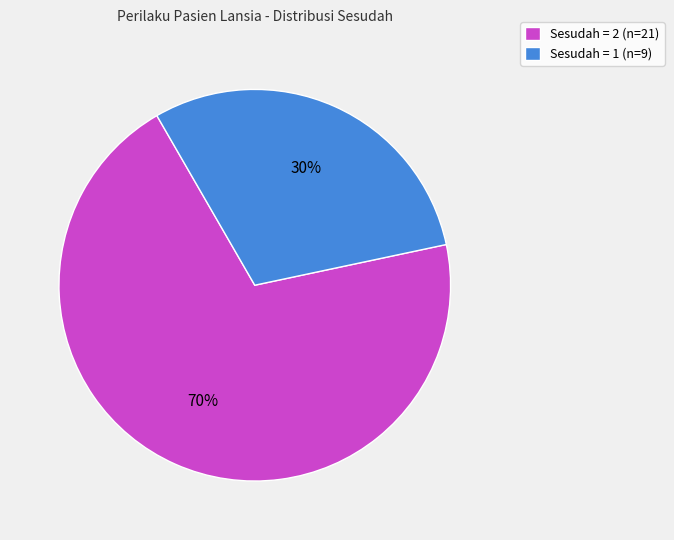

What percentage is the Sesudah = 2 slice, to the nearest percent?

70%